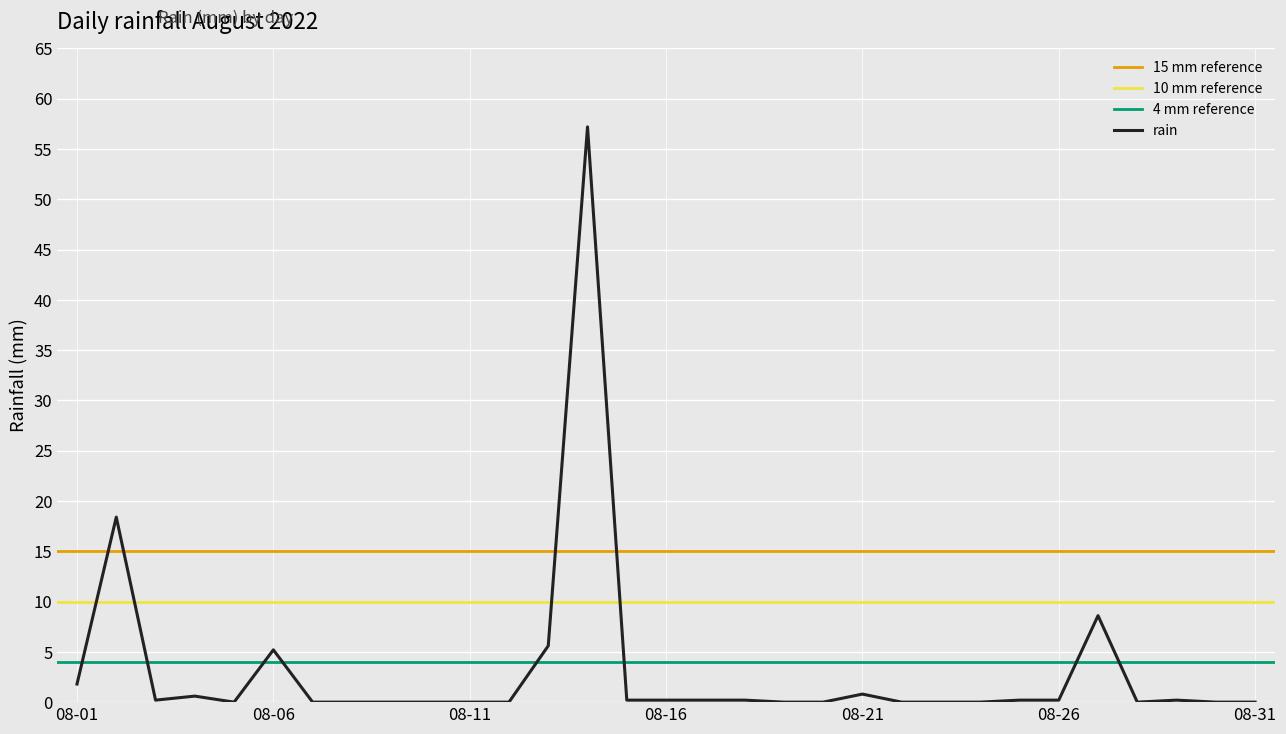

Which label corresponds to the smallest value in the chart?

2022-08-05